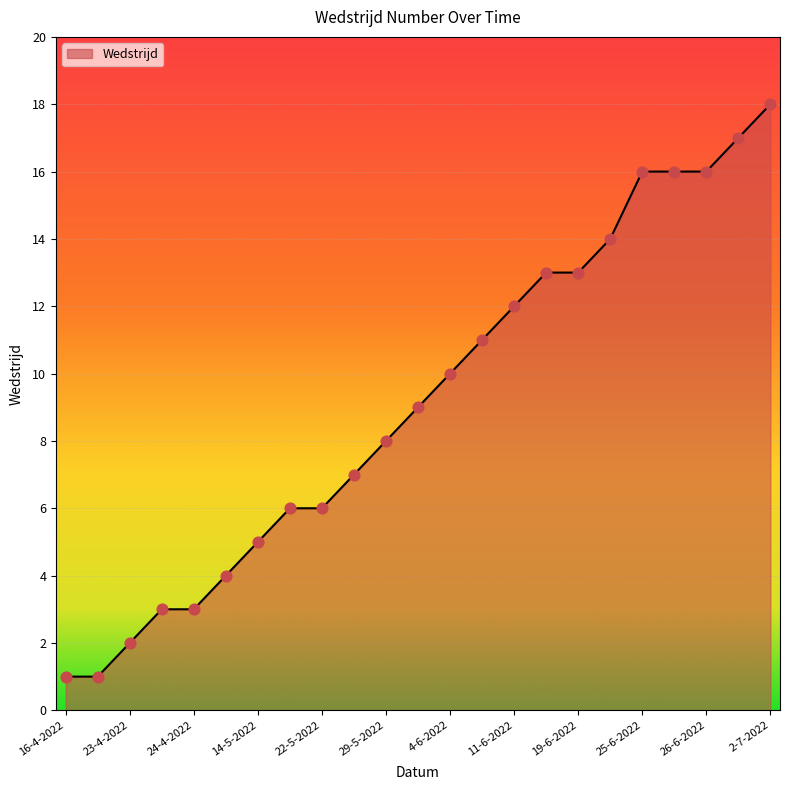

What is the greatest value displayed?

18